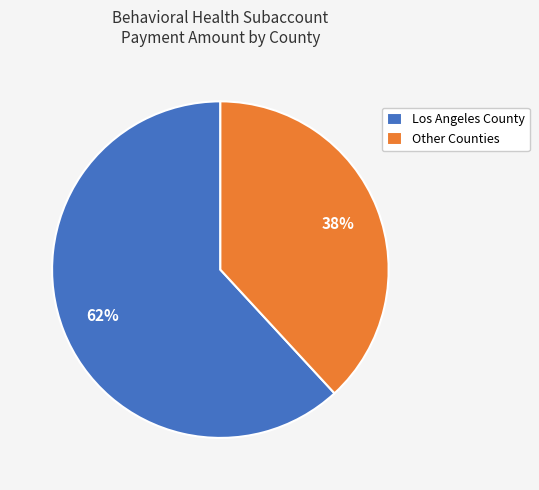

What is the majority slice?

Los Angeles County